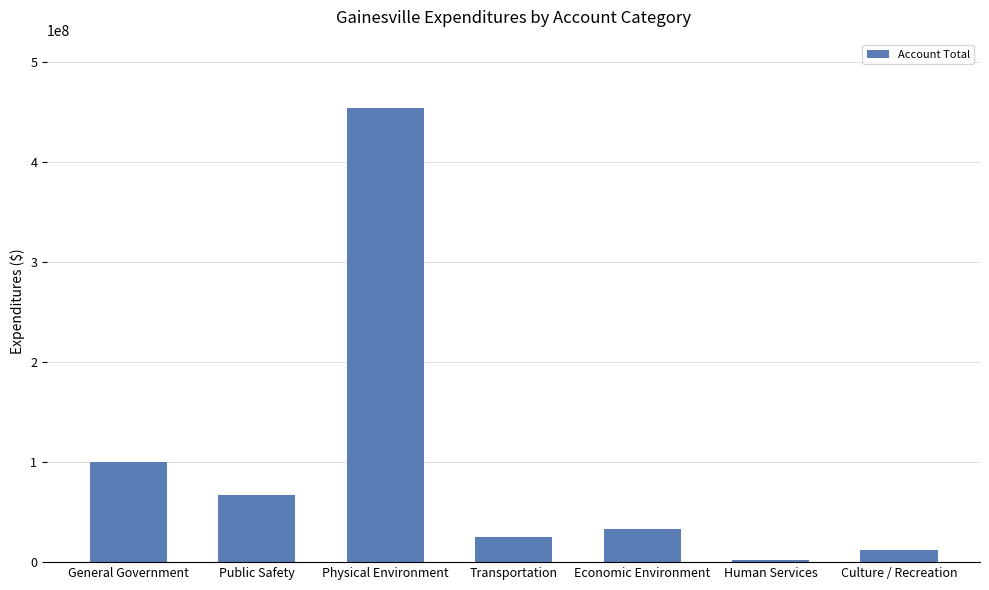

Which has a higher value, Human Services or Transportation?

Transportation